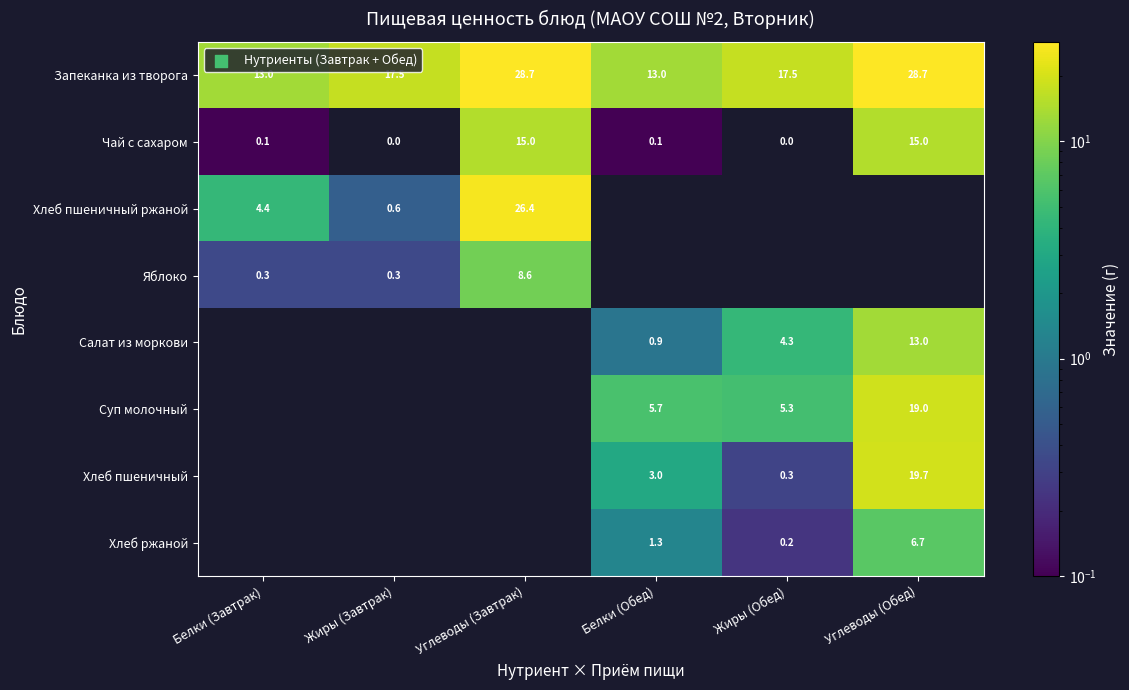

Rank the series by their average value, from lowest to highest.

Чай с сахаром, Хлеб пшеничный ржаной, Яблоко, Салат из моркови, Суп молочный, Хлеб пшеничный, Хлеб ржаной, Запеканка из творога